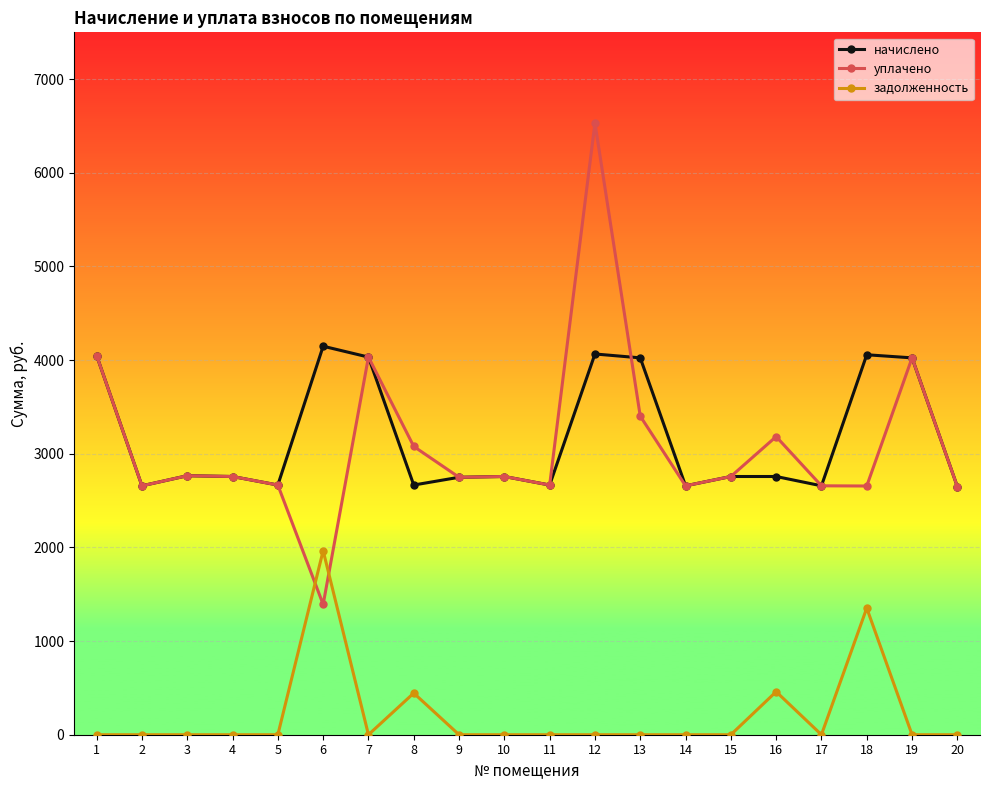

At how many categories does at least one series exceed 1733?

20